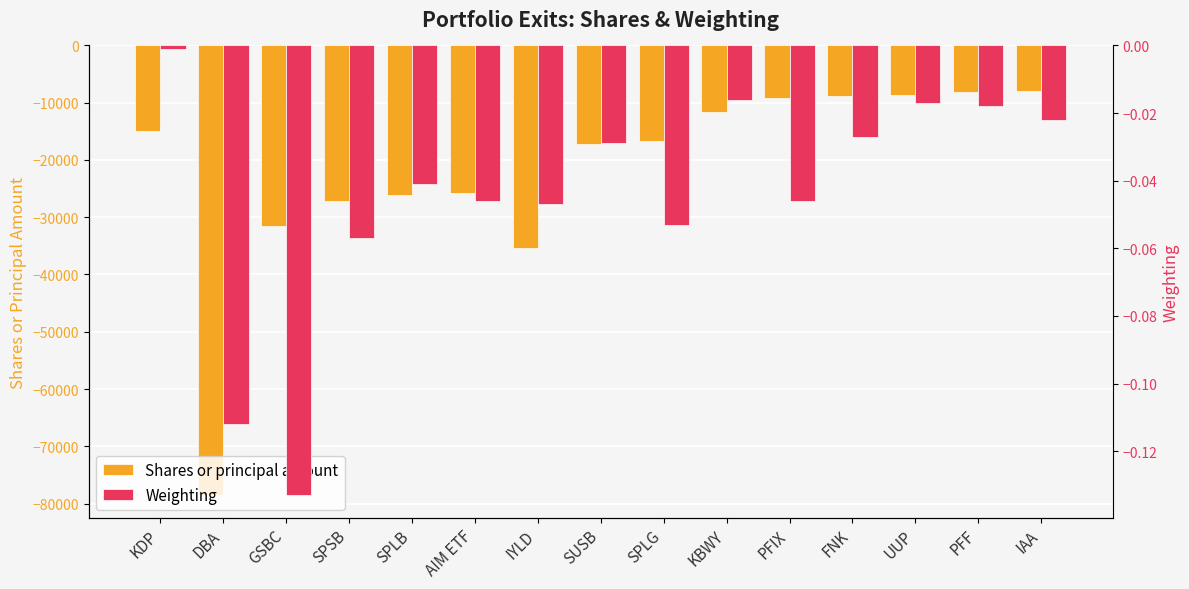

What is the spread (max minus min) of values at GSBC?

31515.9